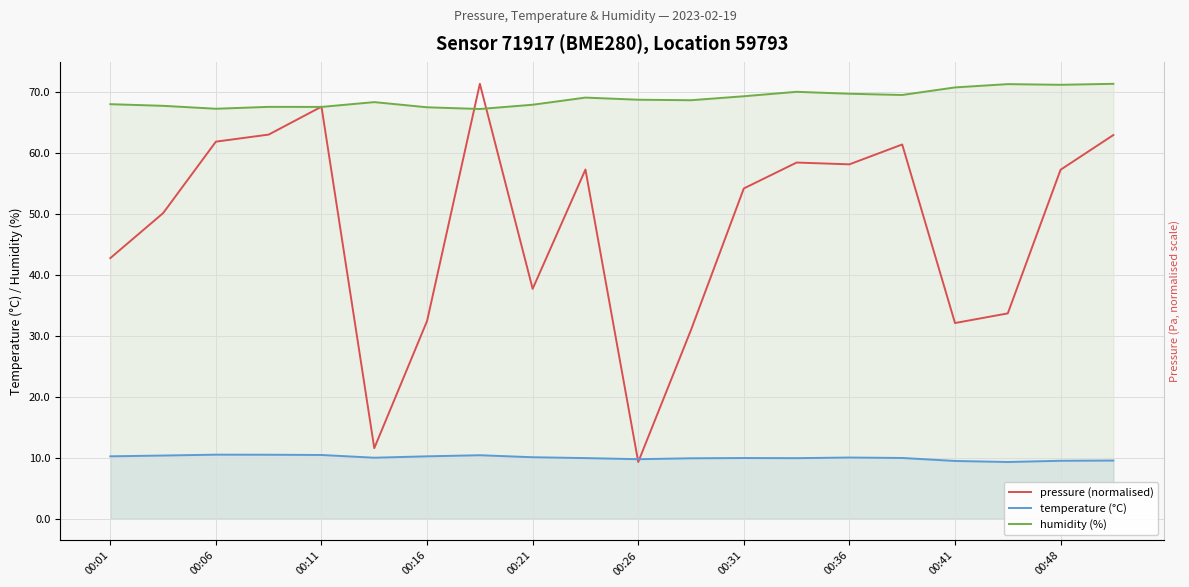

How many lines are shown in the chart?

3